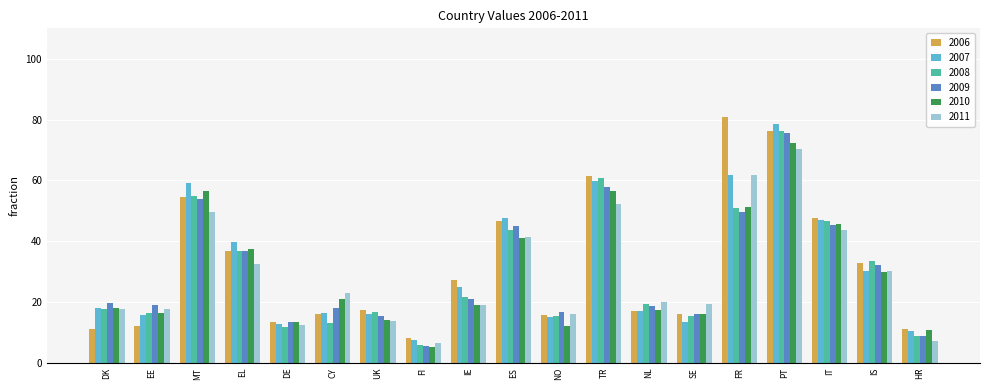

Read the 2007 value at DK.

18.1